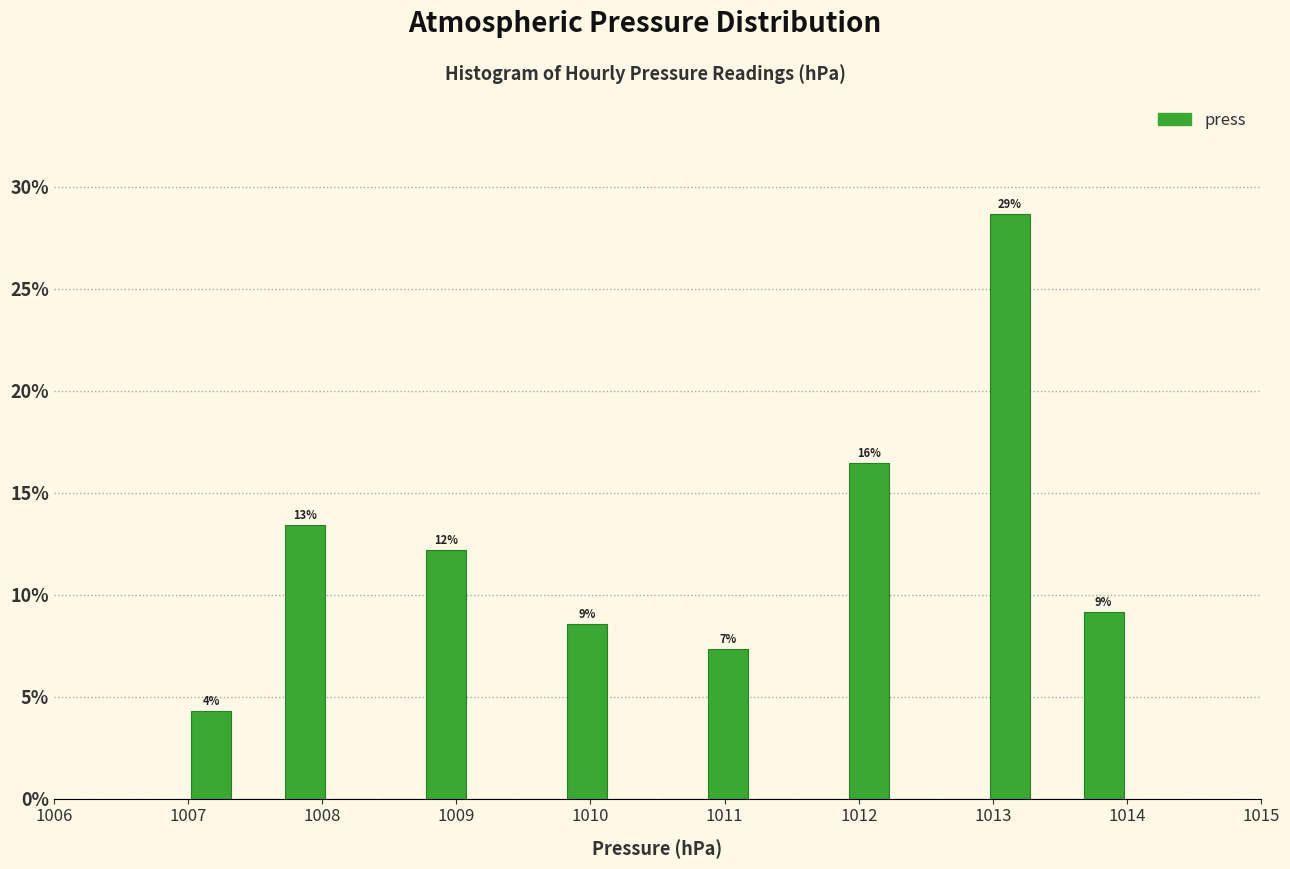

Read against the x-axis, roughly where is the centre of the tallest bar?

1013.1